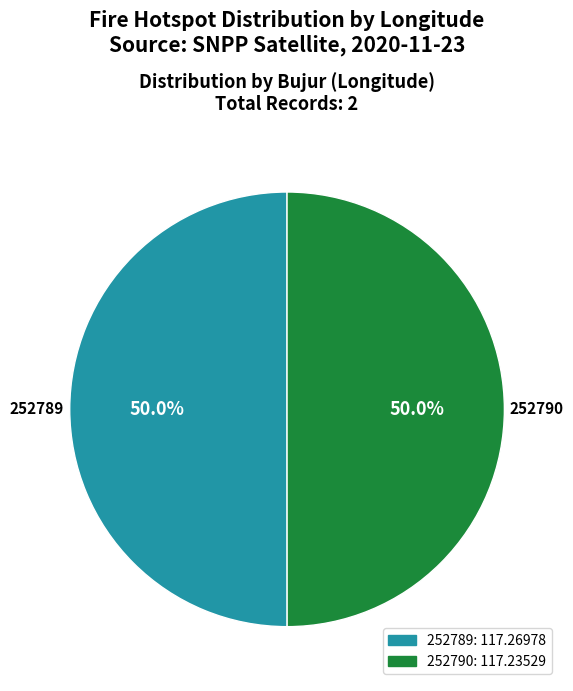

How many segments does this pie chart have?

2